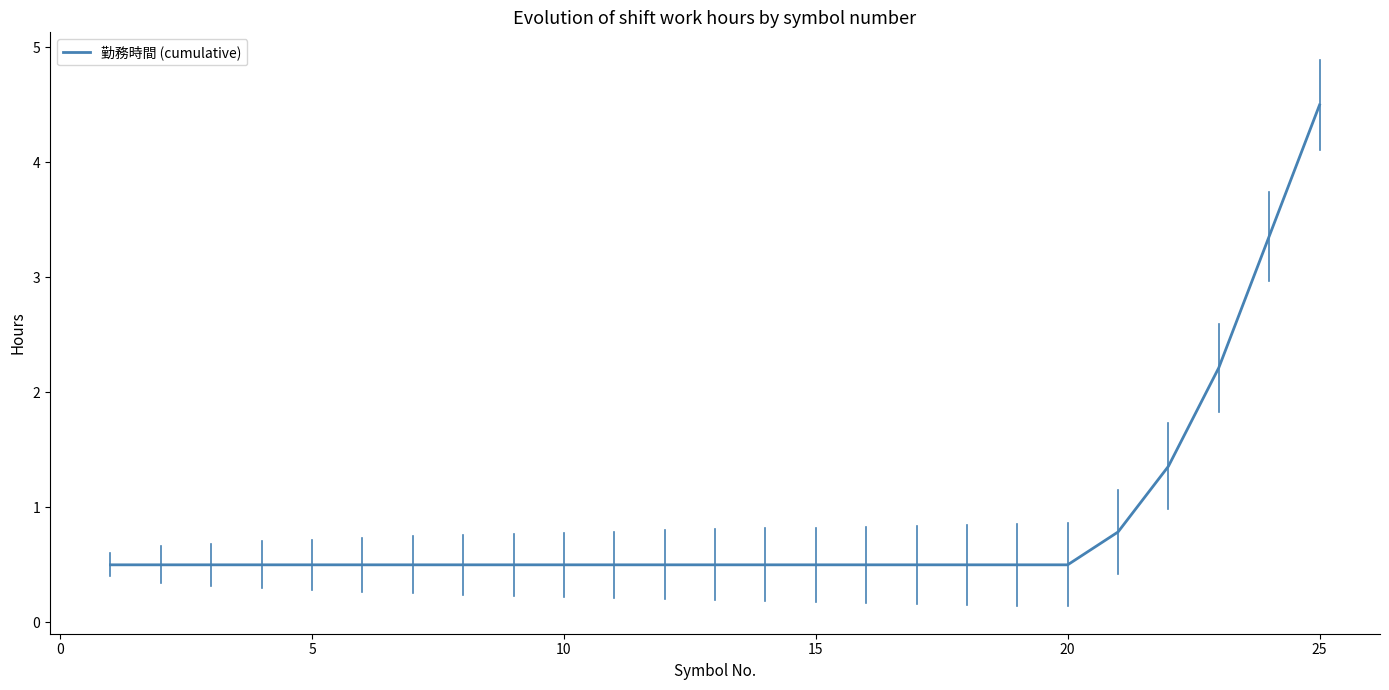

What is the difference between the maximum and minimum values?

4.0